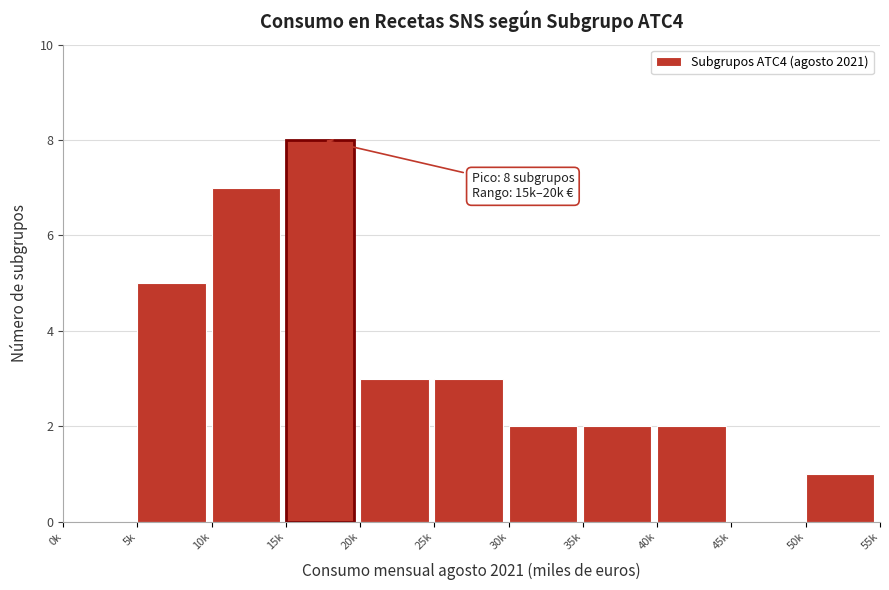

Reading right to left, extract all data points from this chart.

50k=1	45k=0	40k=2	35k=2	30k=2	25k=3	20k=3	15k=8	10k=7	5k=5	0k=0